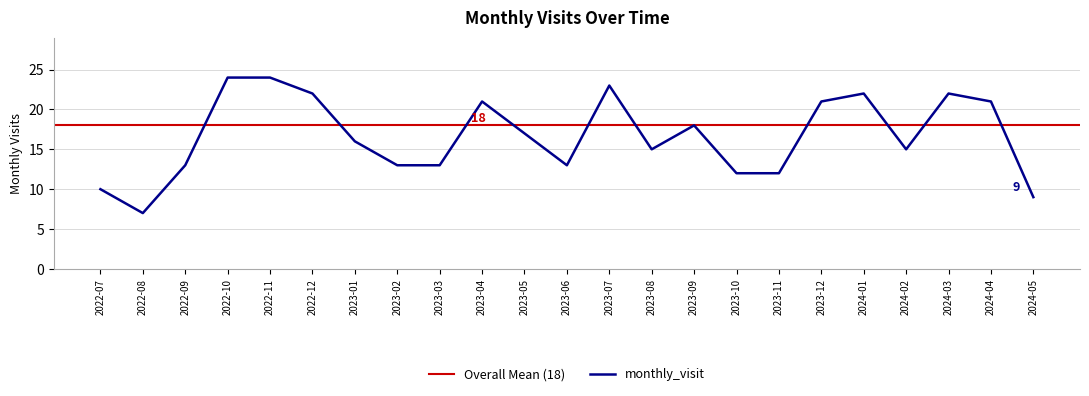

What position from the right is 2022-11?

19